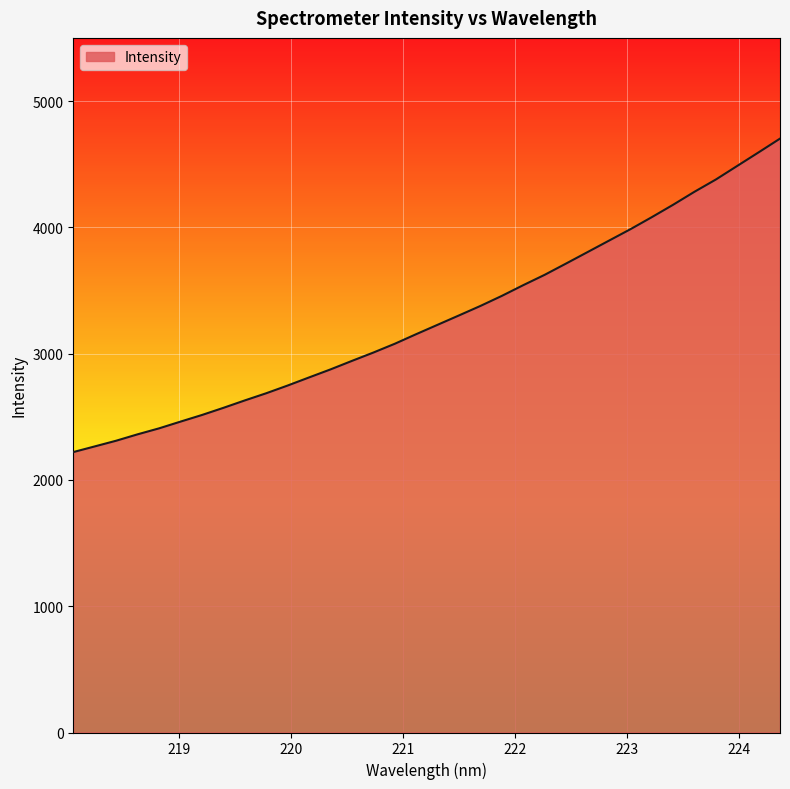

How many values are below 3228?

17